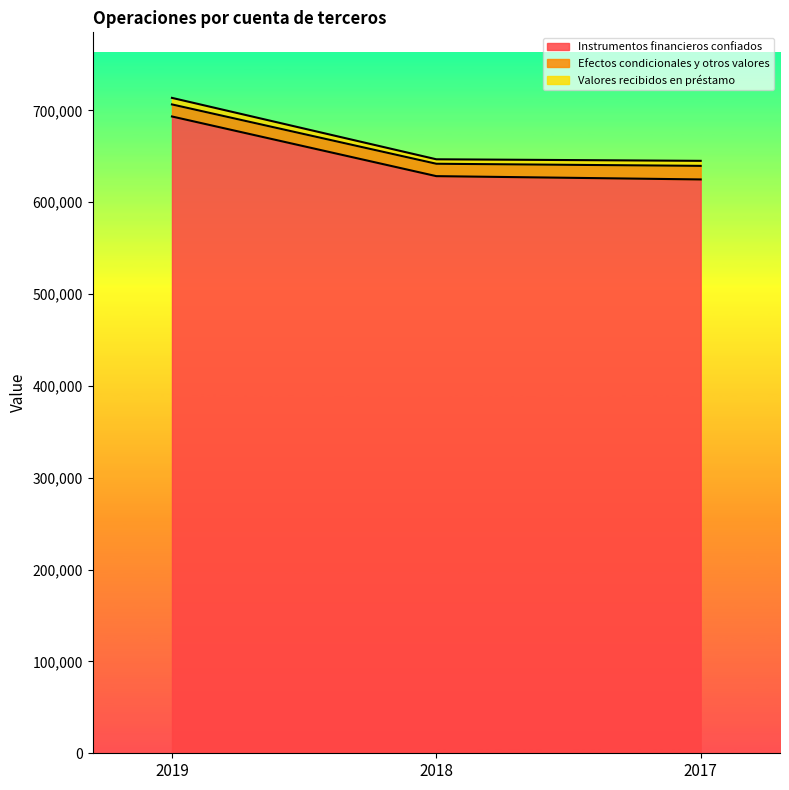

What are all the series names shown in the legend?

Instrumentos financieros confiados, Efectos condicionales y otros valores, Valores recibidos en préstamo